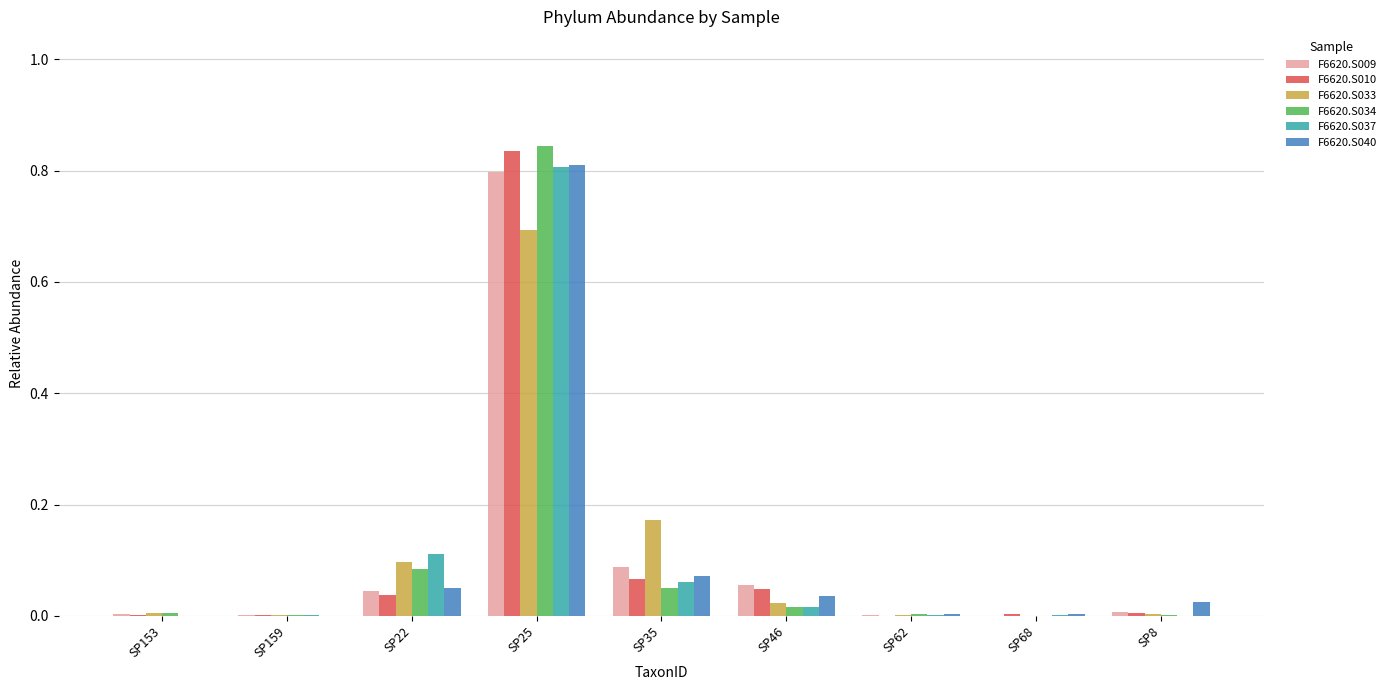

Is the value of F6620.S033 at SP62 greater than the value of F6620.S040 at SP22?

No